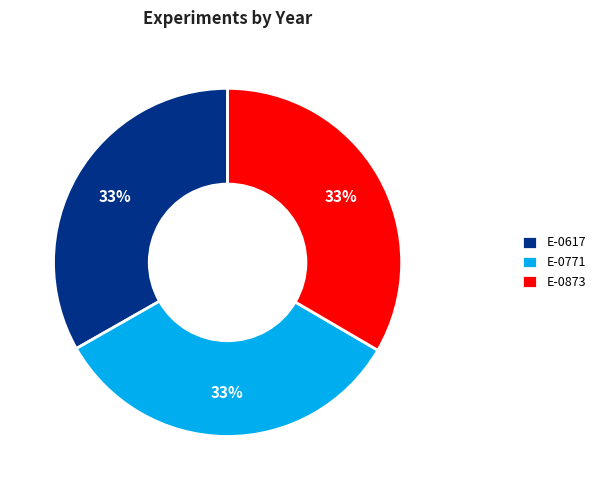

To the nearest percent, what is the average slice percentage?

33%